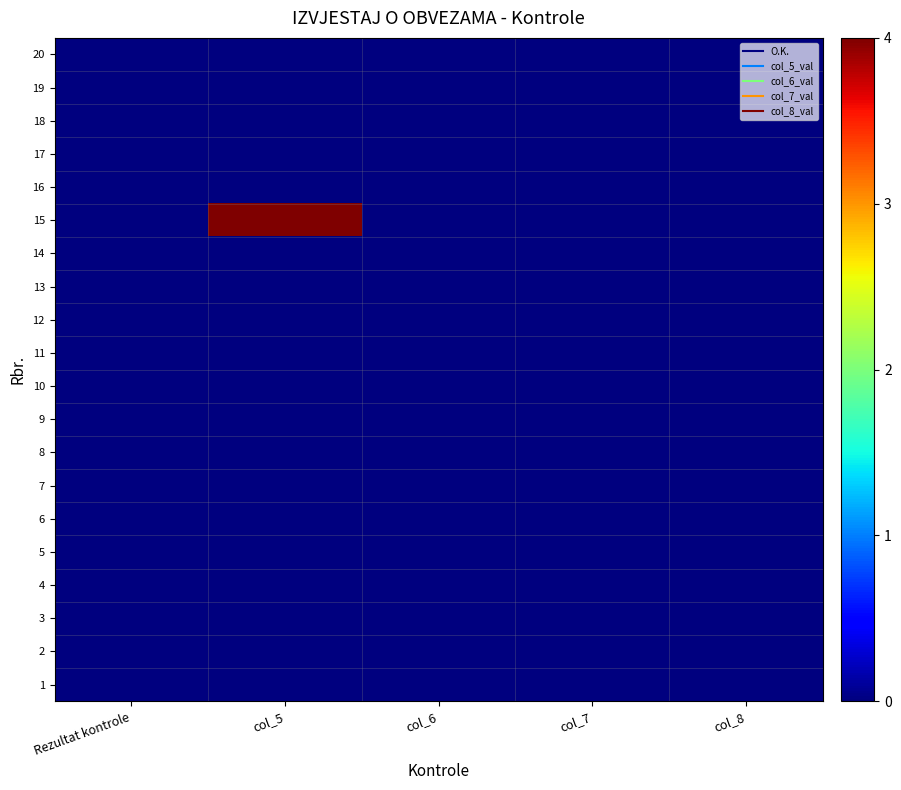

Count the number of categories in the chart.

5